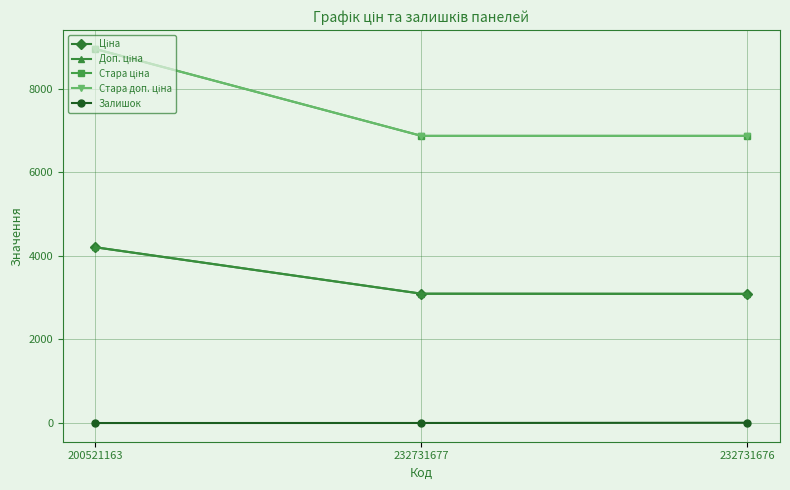

At which category is the sum across all series the highest?

200521163